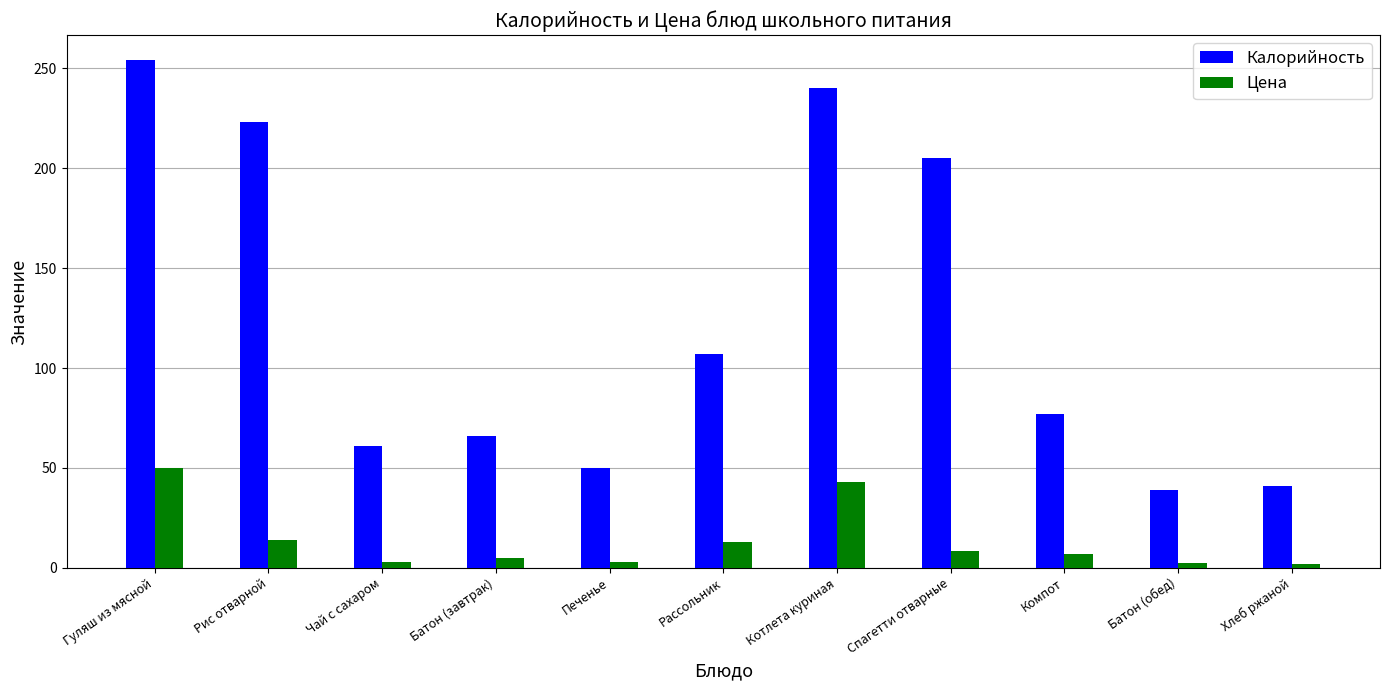

List the series in order of their peak value, highest first.

Калорийность, Цена